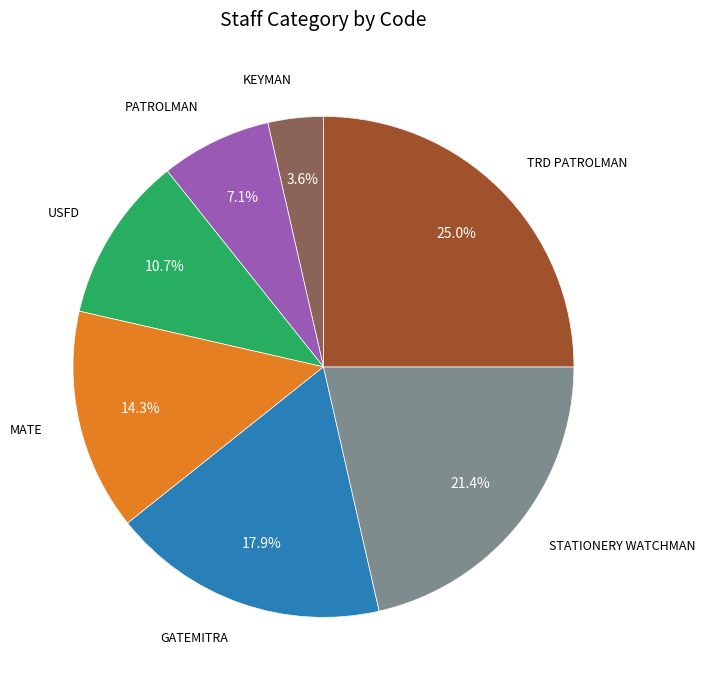

What portion of the pie excludes USFD?

89.3%